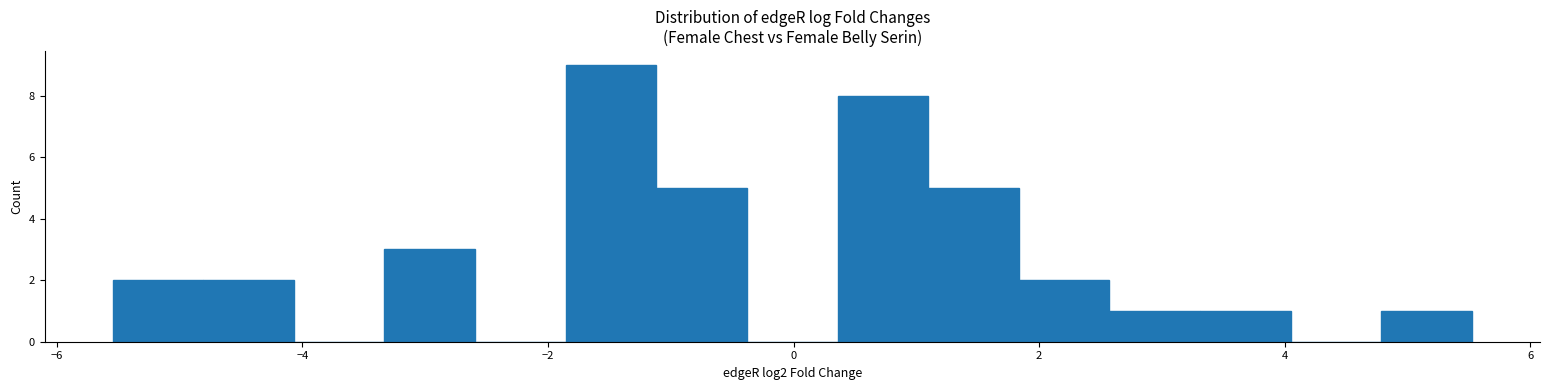

Around what value on the x-axis is the tallest bar? Give the approximate position of its centre, as read against the axis.

-1.4